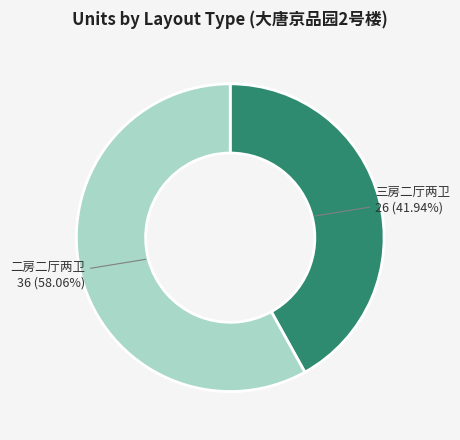

To the nearest percent, what portion does 二房二厅两卫 represent?

58%